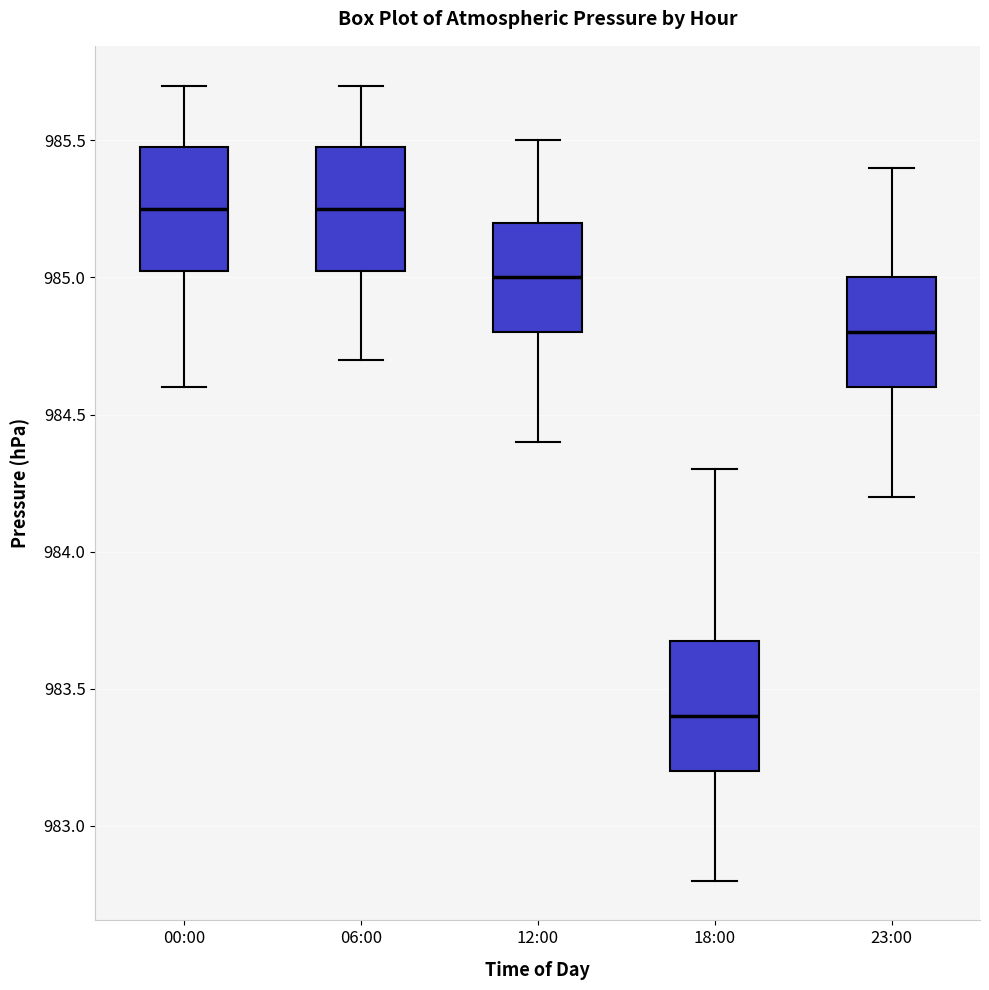

Reading left to right, transcribe this box plot: for each box, give where its median line is, the range the box spans, and where its two whiskers end, as read against the y-axis. The values are not printed on the chart, so give them approximately, as read against the axis.

00:00: median 985.25, box 985.05 to 985.50, whiskers 984.60 to 985.70
06:00: median 985.25, box 985.05 to 985.50, whiskers 984.70 to 985.70
12:00: median 985.00, box 984.80 to 985.20, whiskers 984.40 to 985.50
18:00: median 983.40, box 983.20 to 983.70, whiskers 982.80 to 984.30
23:00: median 984.80, box 984.60 to 985.00, whiskers 984.20 to 985.40